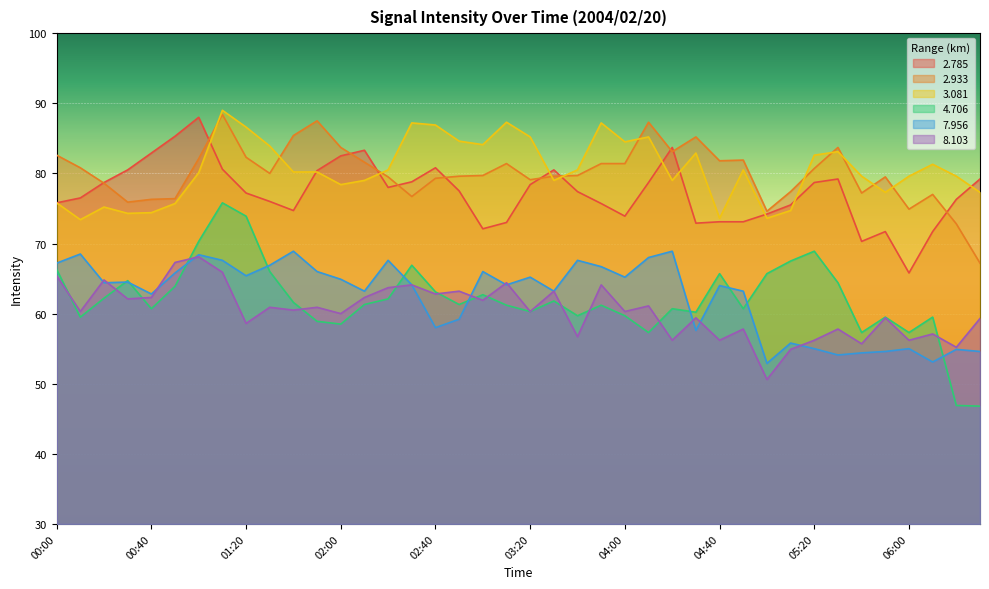

At which category is the sum across all series the highest?

01:10